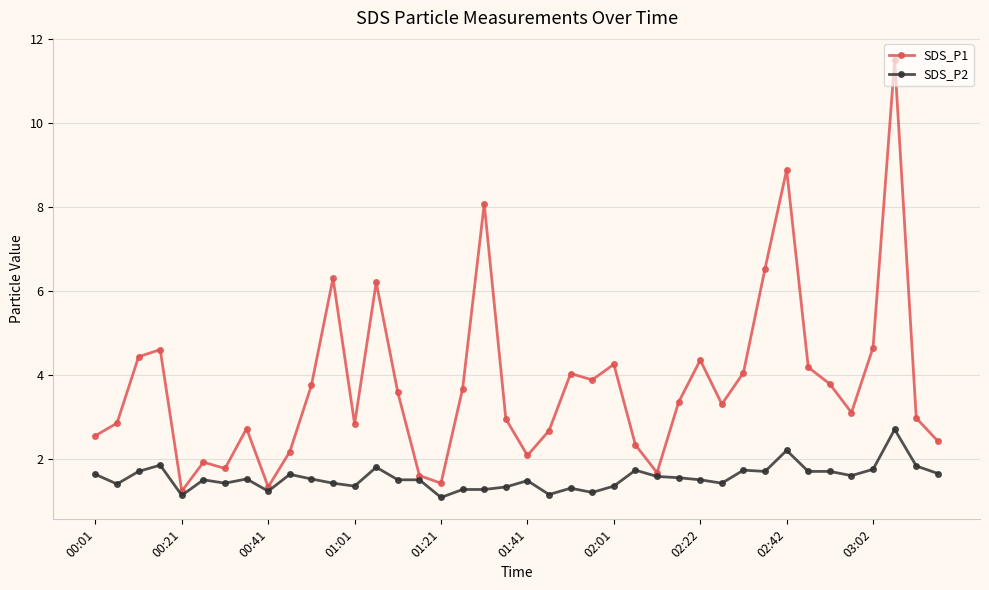

What is the value of the SDS_P2 point at the 27th from the left?

1.6